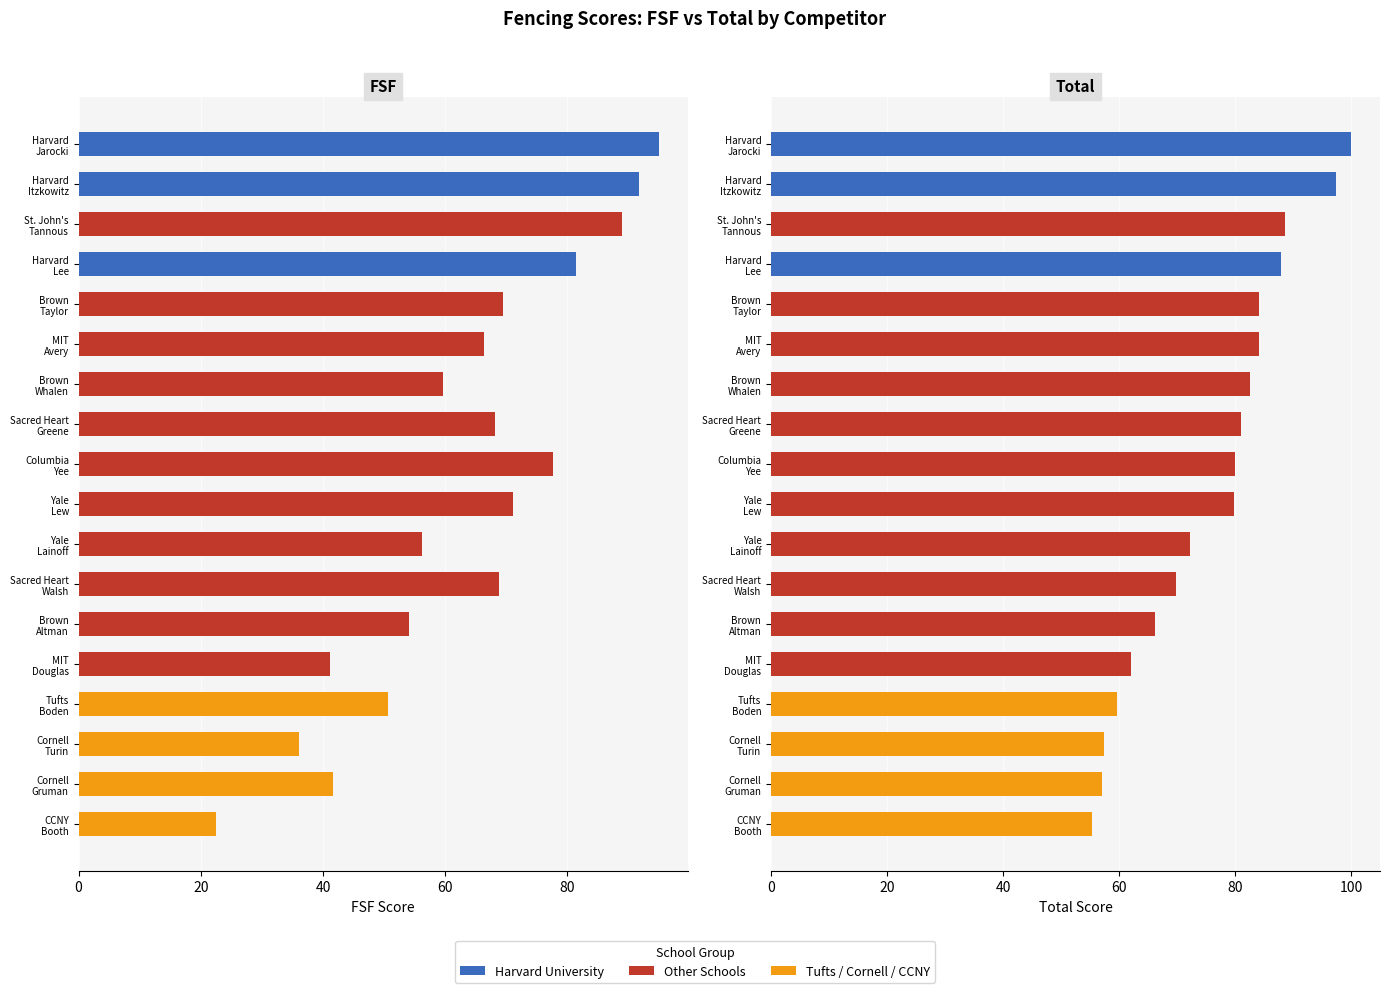

What is the maximum value shown in the chart?

100.0